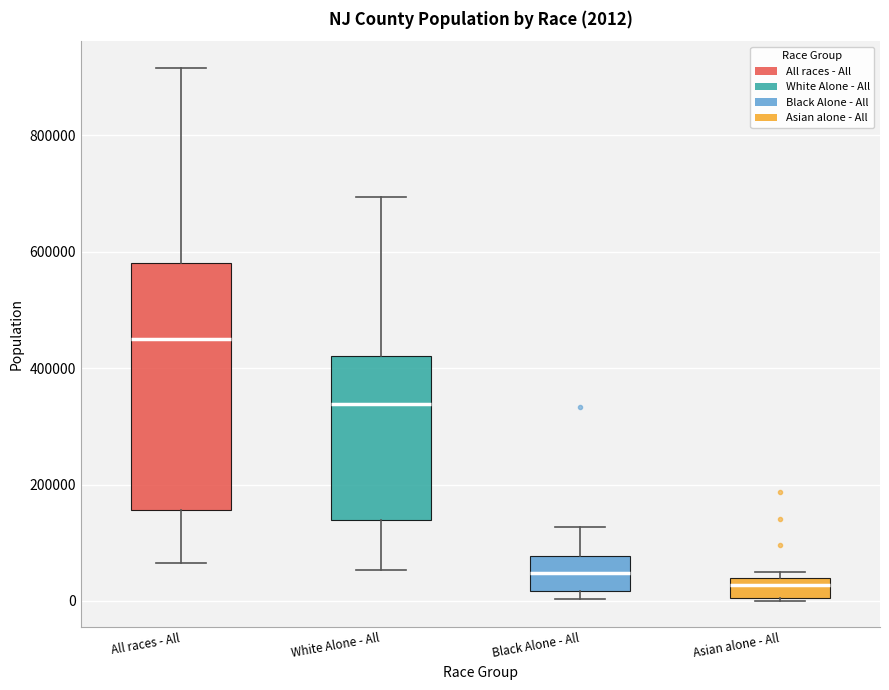

Comparing the boxes themselves (not the whiskers), which one is the tallest?

All races - All